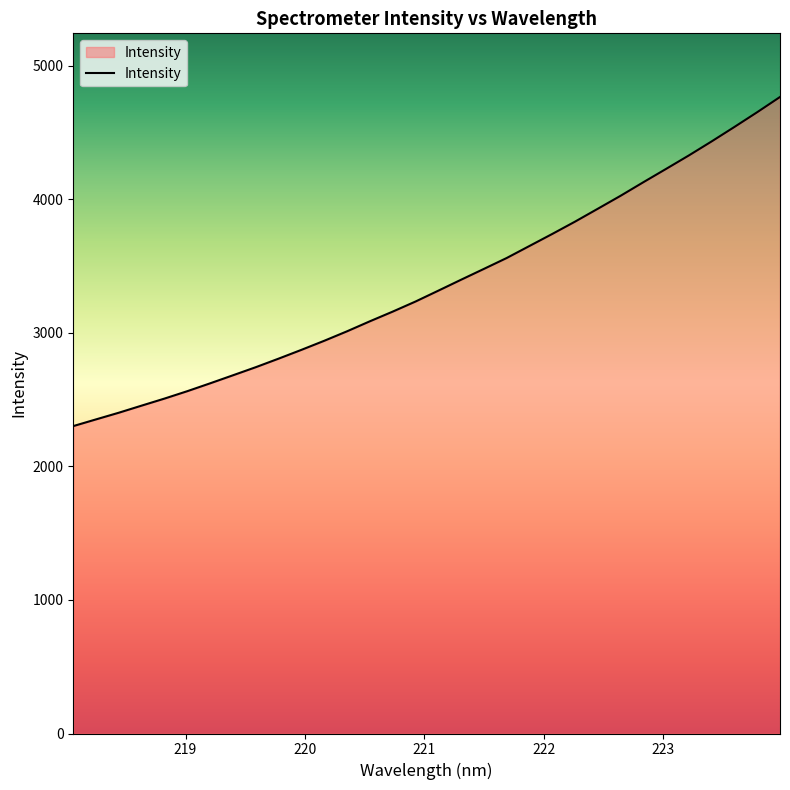

What is the smallest value displayed?

2301.6